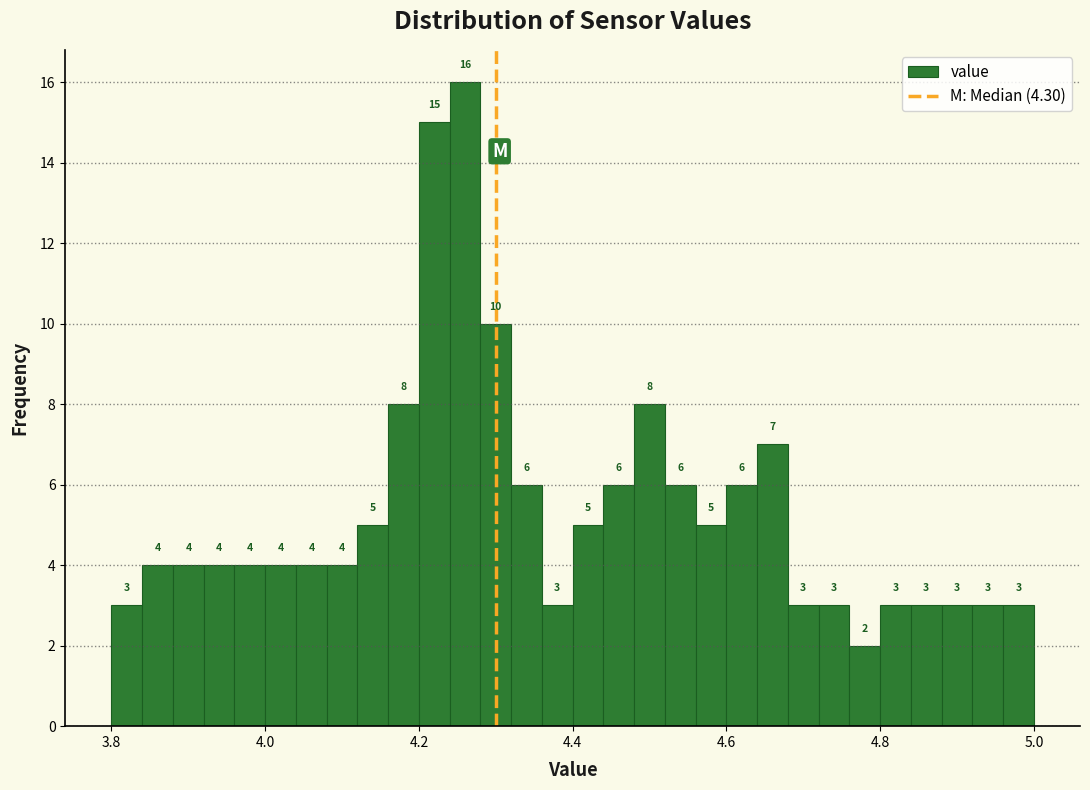

Around what value on the x-axis is the tallest bar? Give the approximate position of its centre, as read against the axis.

4.26